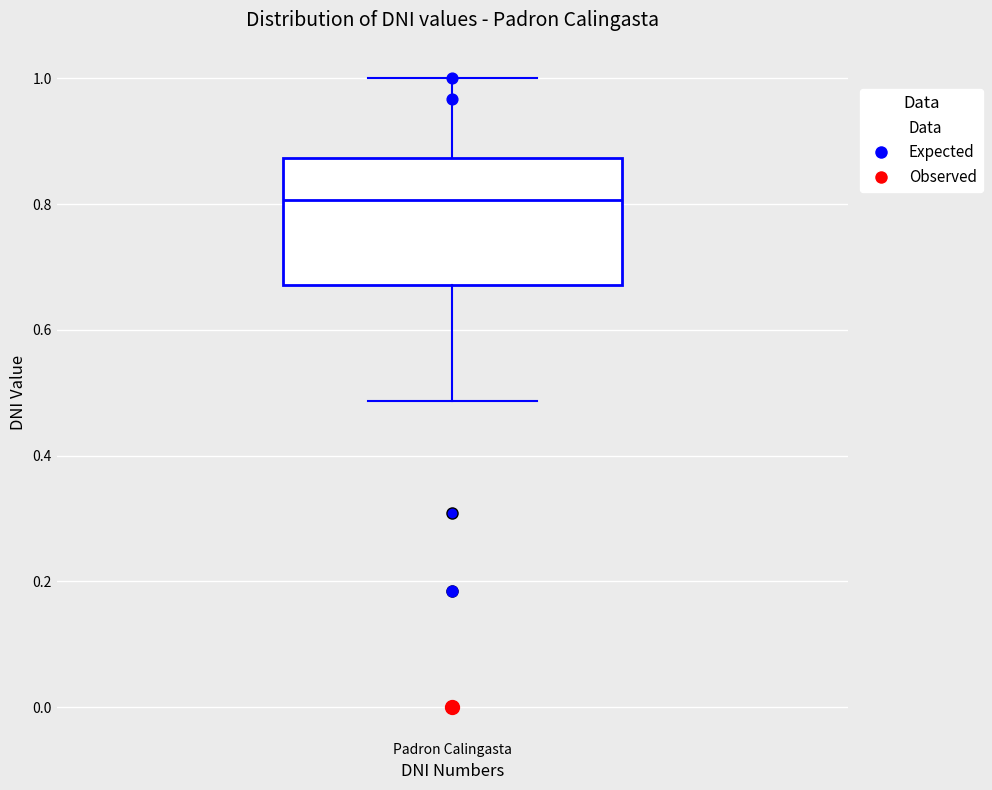

Read this box plot against the y-axis: the position of the median line, the range covered by the box, and the ends of both whiskers. The values are not printed on the chart, so give them approximately, as read against the axis.

median 0.80, box 0.68 to 0.88, whiskers 0.48 to 1.00